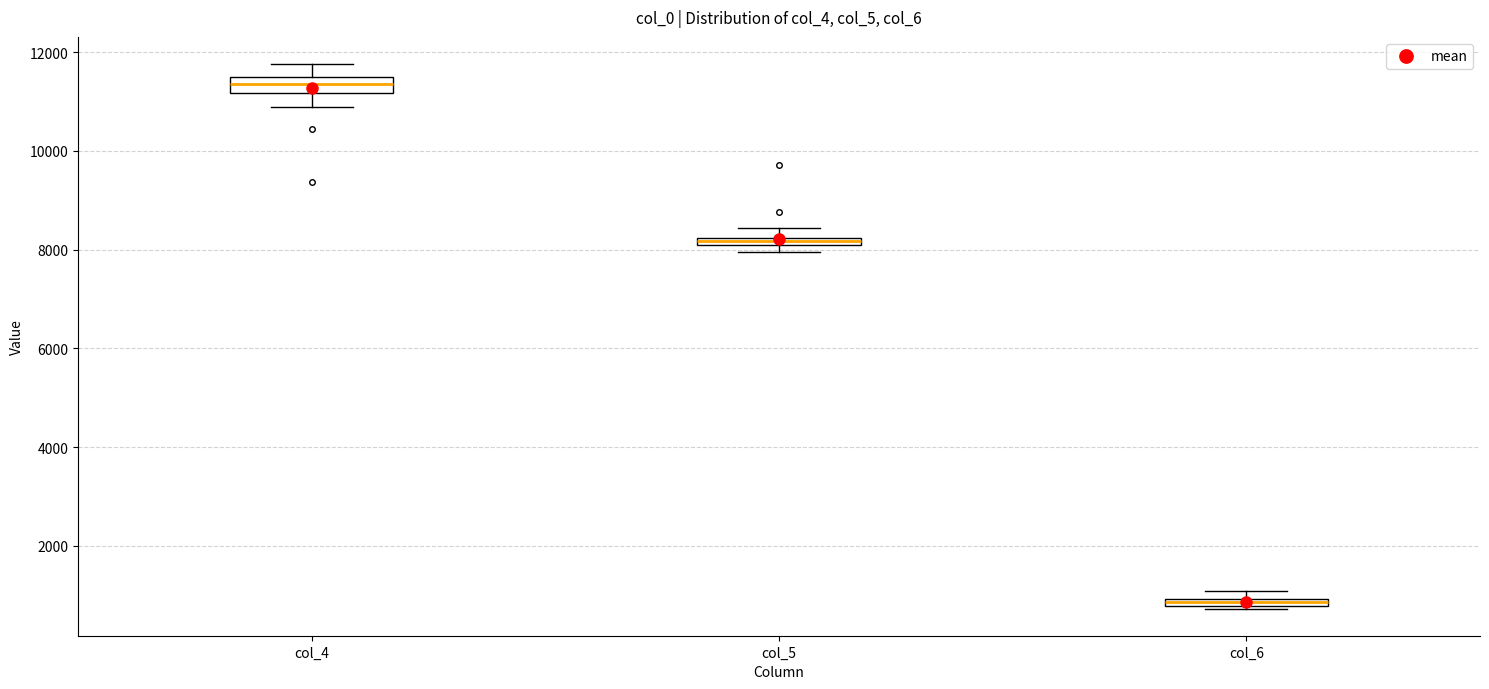

Which box's median line is the lowest?

col_6